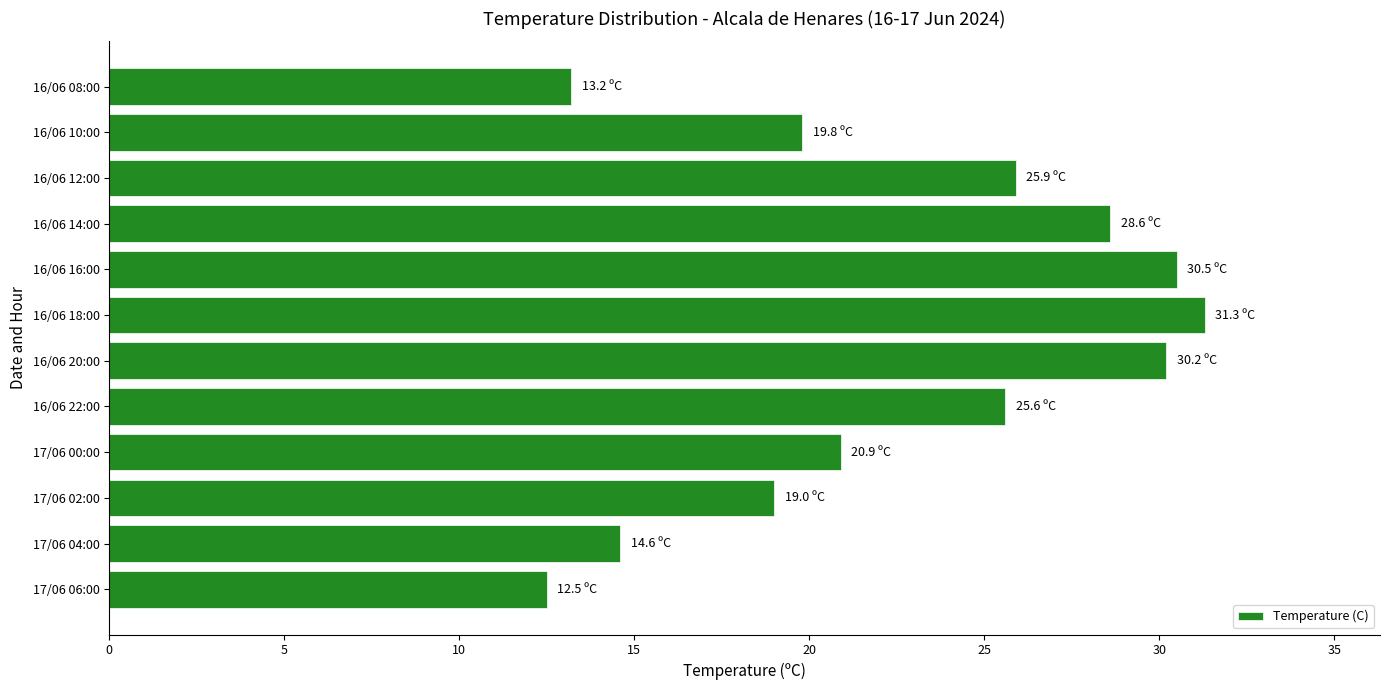

What is the smallest value displayed?

12.5